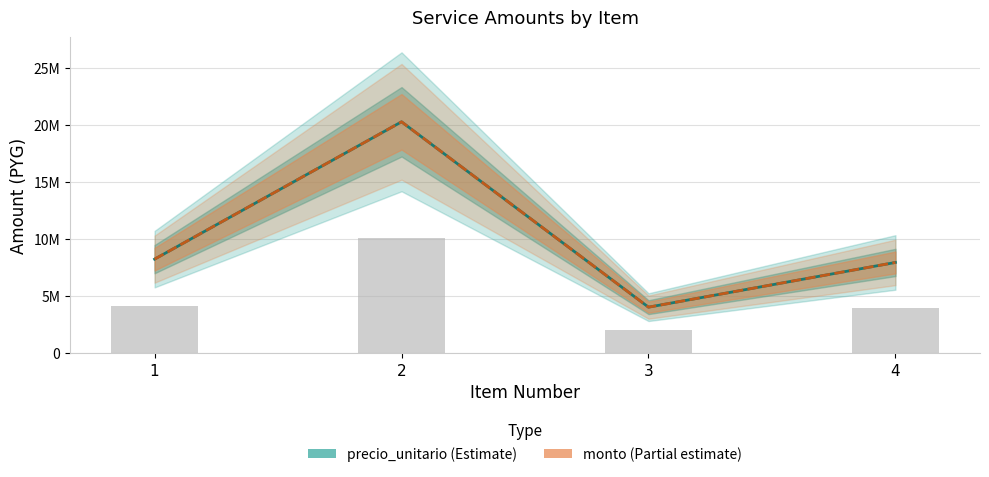

The monto series shows 4050000 at 3. True or false?

True